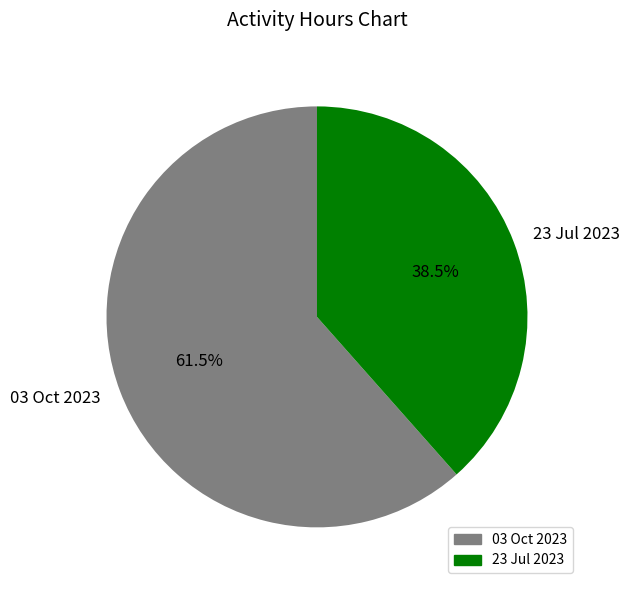

Which slice is the largest?

03 Oct 2023